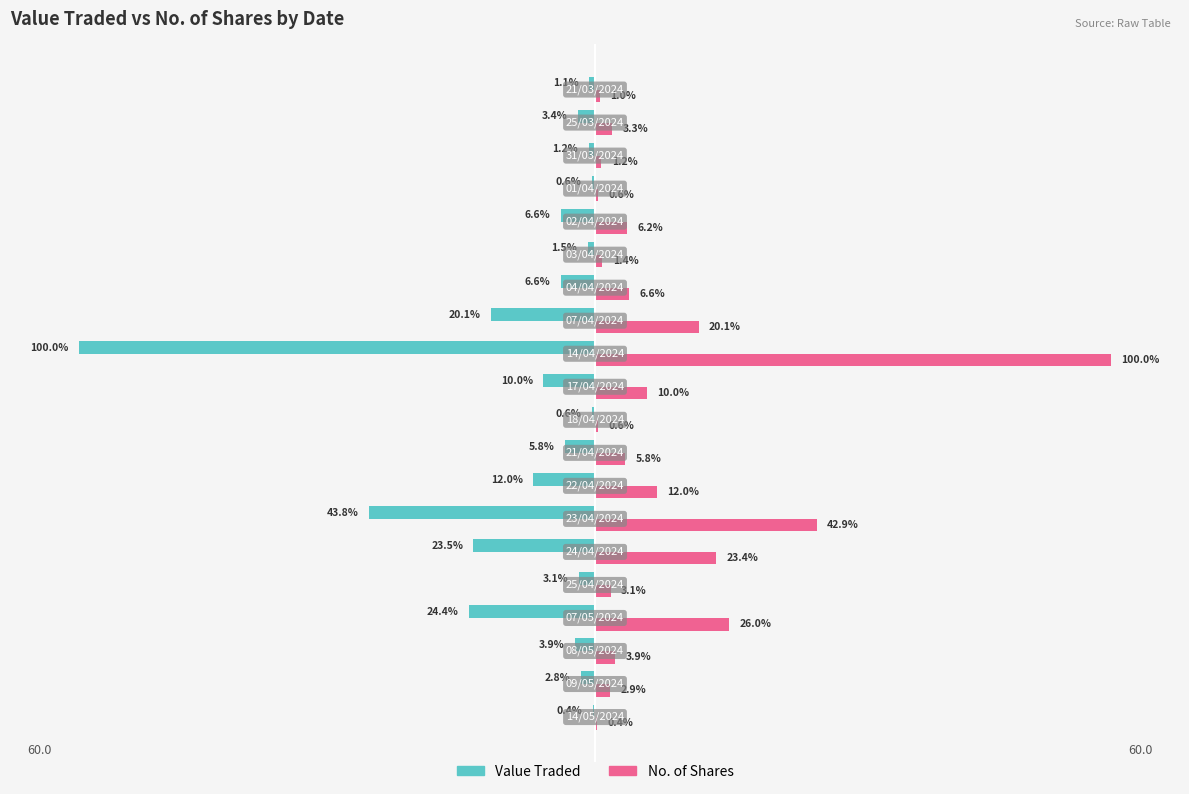

What are all the series names shown in the legend?

Value Traded, No. of Shares